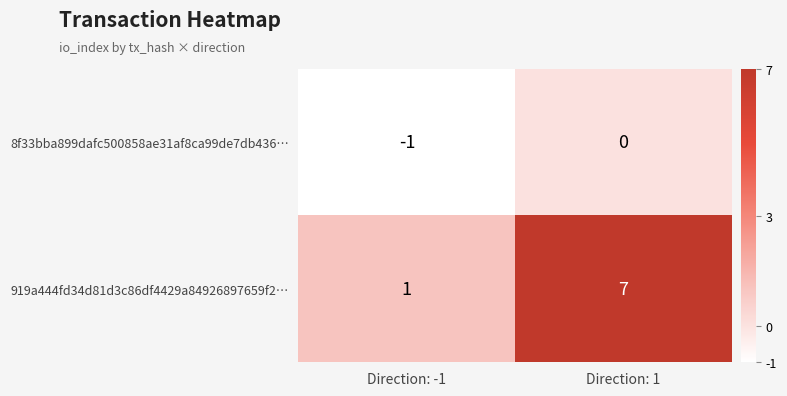

What is the difference between the maximum and minimum values in the 919a444fd34d81d3c86df4429a84926897659f2… series?

6